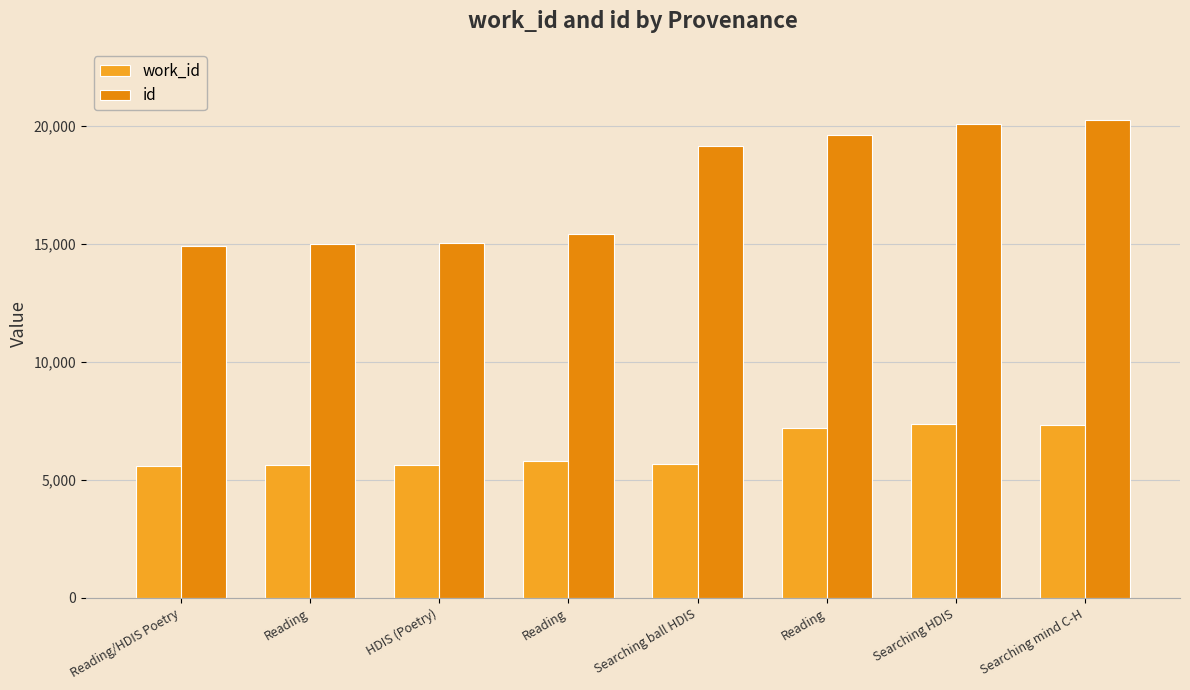

Reading left to right, transcribe all the data shown in this chart.

work_id: Reading/HDIS Poetry=5574	Reading=5612	HDIS (Poetry)=5619	Reading=5775	Searching ball HDIS=5658	Reading=7192	Searching HDIS=7365	Searching mind C-H=7335
id: Reading/HDIS Poetry=14889	Reading=14995	HDIS (Poetry)=15036	Reading=15405	Searching ball HDIS=19154	Reading=19596	Searching HDIS=20062	Searching mind C-H=20216